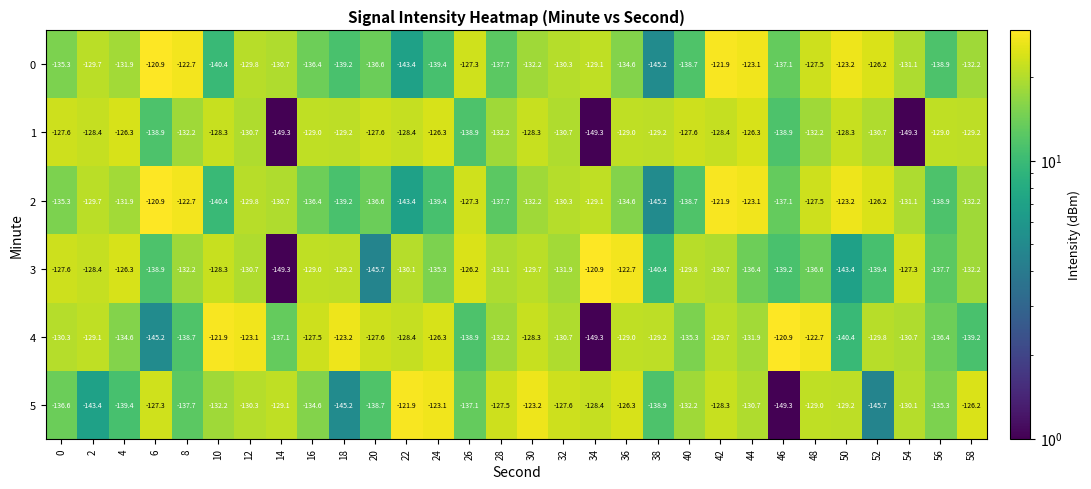

What is the difference between the second highest and minimum values in the 4 series?

27.4